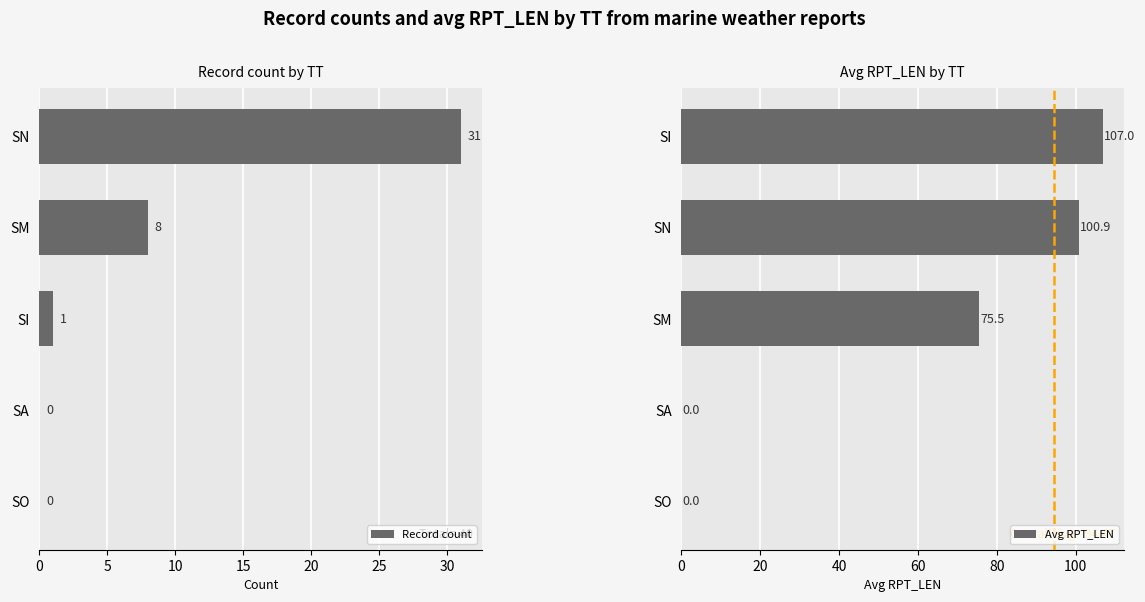

The Avg RPT_LEN series shows -55.5 at SO. True or false?

False